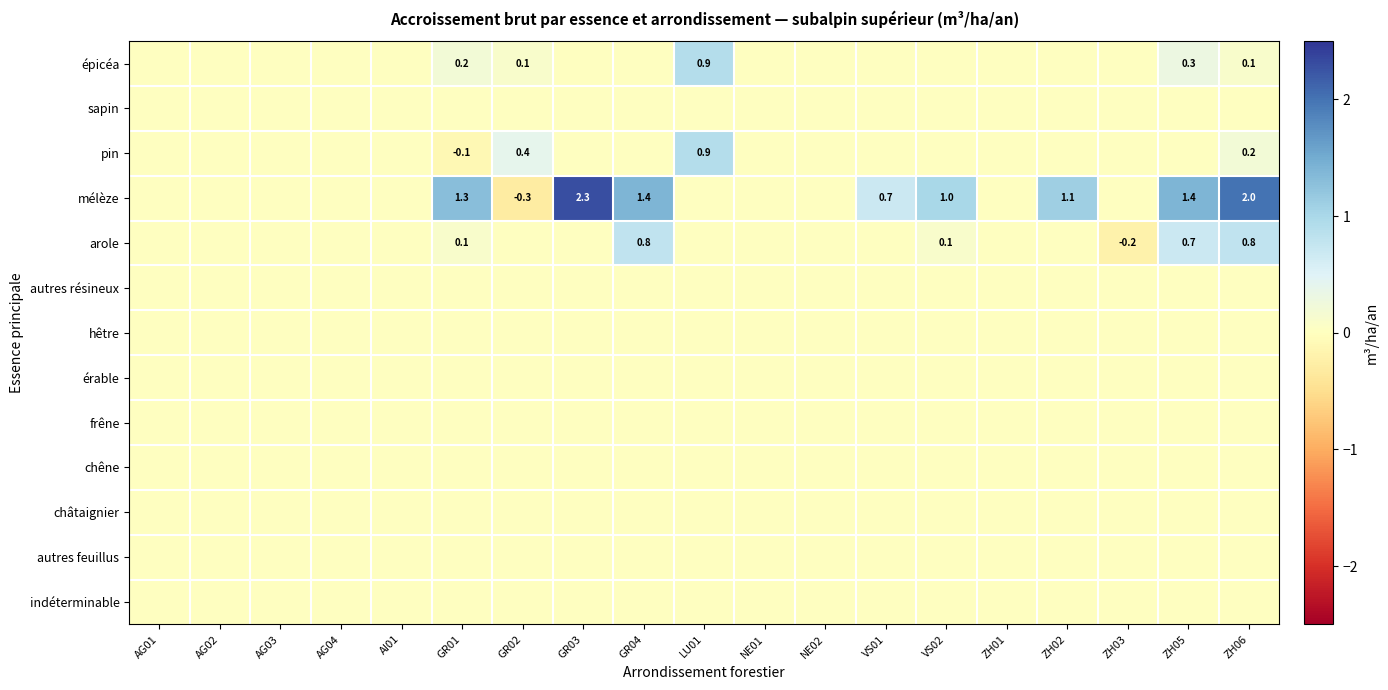

Which has a higher value, ZH05 or VS02?

ZH05